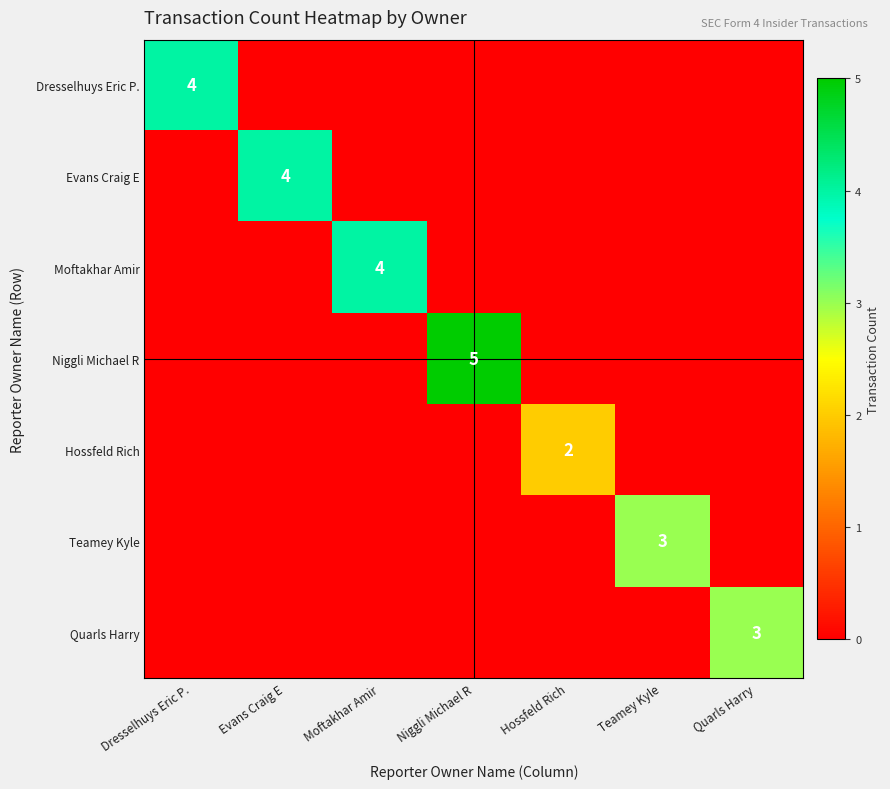

What is the sum of all Niggli Michael R values?

5